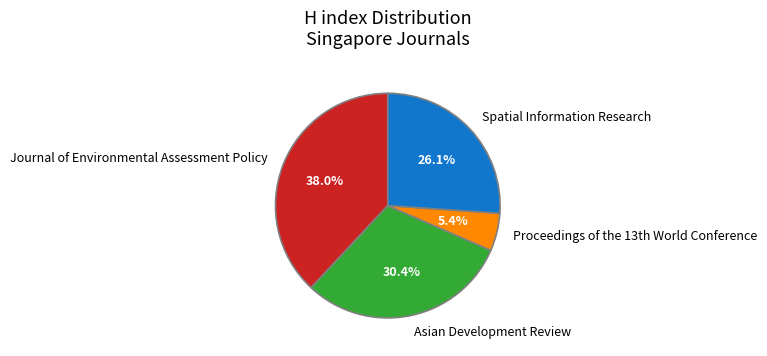

Which category has the smallest portion of the pie?

Proceedings of the 13th World Conference